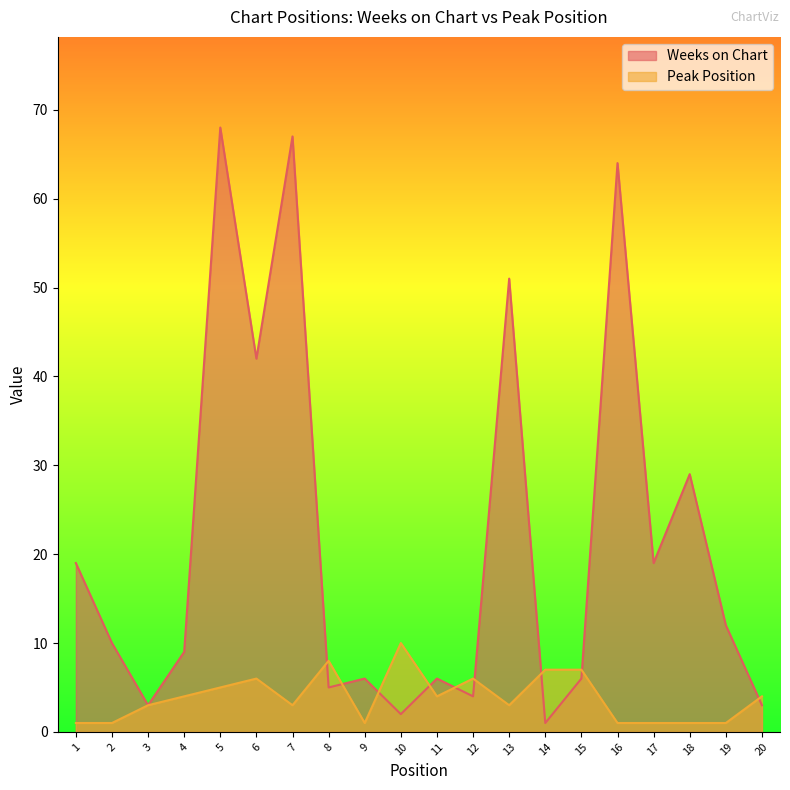

The Peak Position series shows 5 at 11. True or false?

False